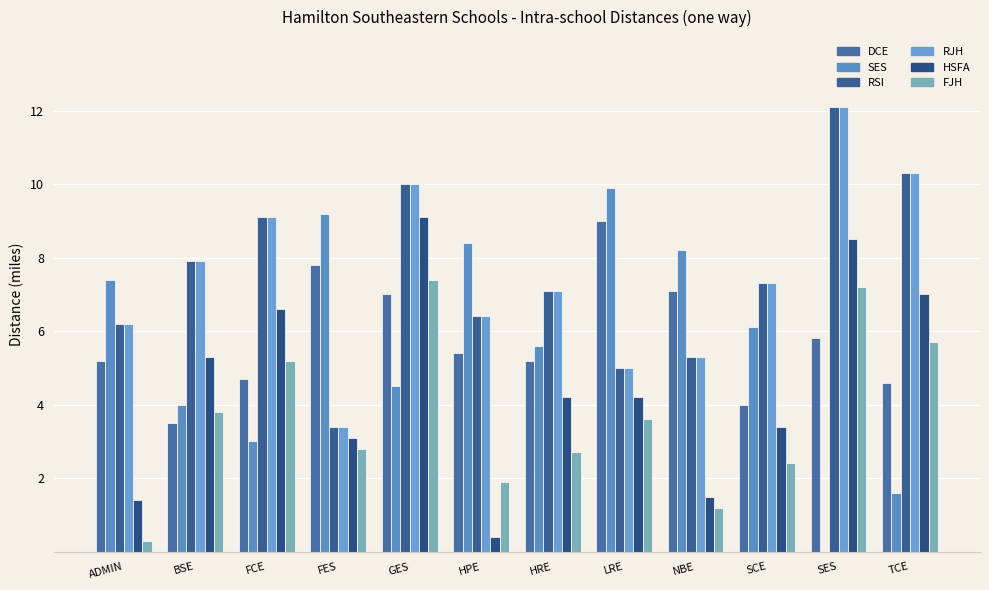

Is the value of DCE at LRE greater than the value of FJH at FCE?

Yes